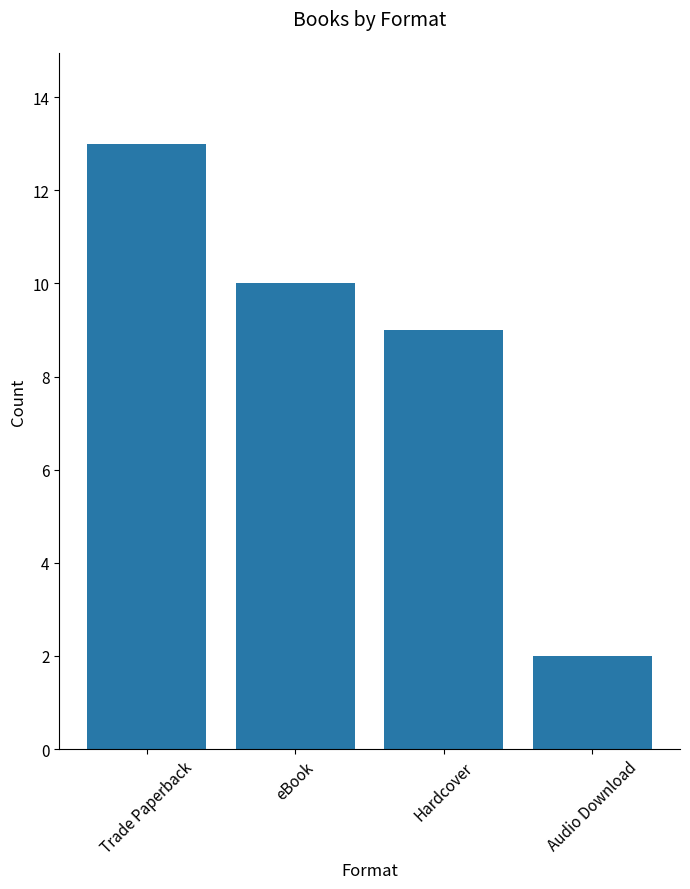

What is the smallest value displayed?

2